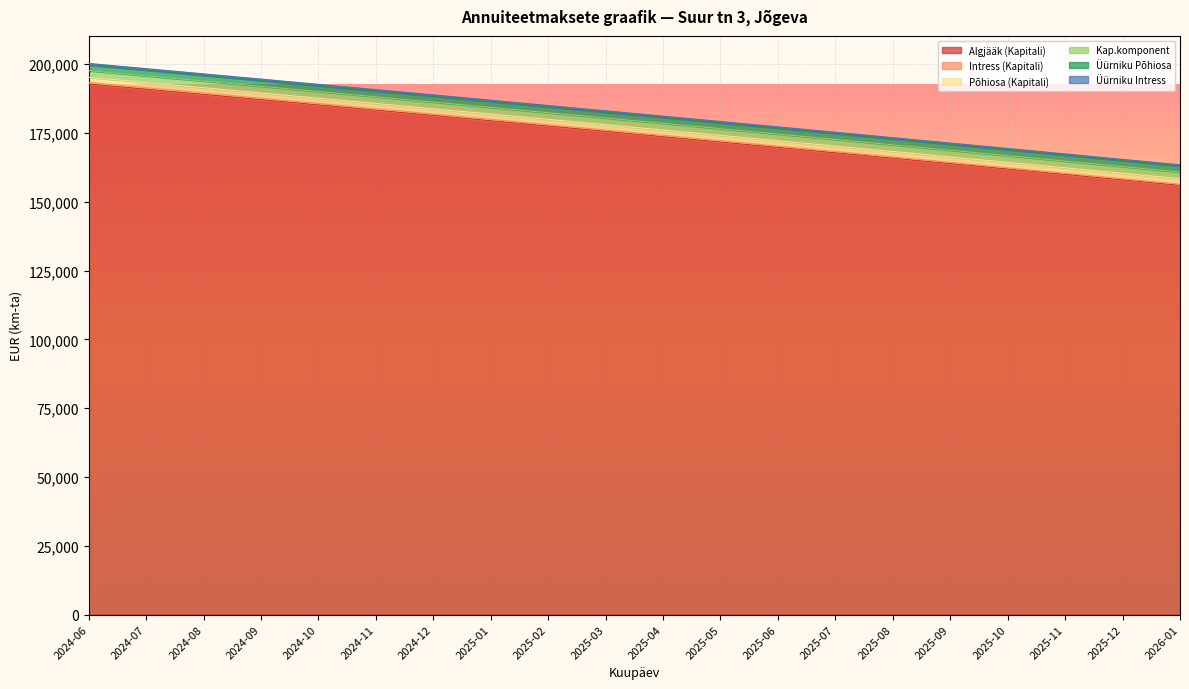

What is the maximum value for Algjääk (Kapitali)?

192834.1